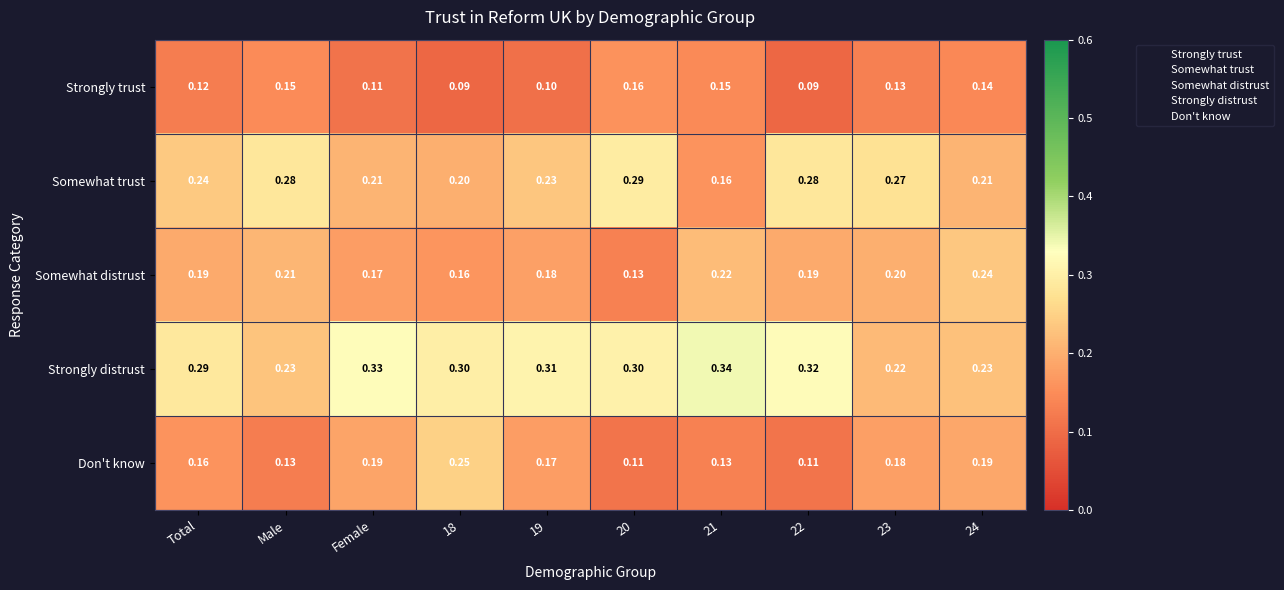

List the series in order of their peak value, lowest first.

Strongly trust, Somewhat distrust, Don't know, Somewhat trust, Strongly distrust